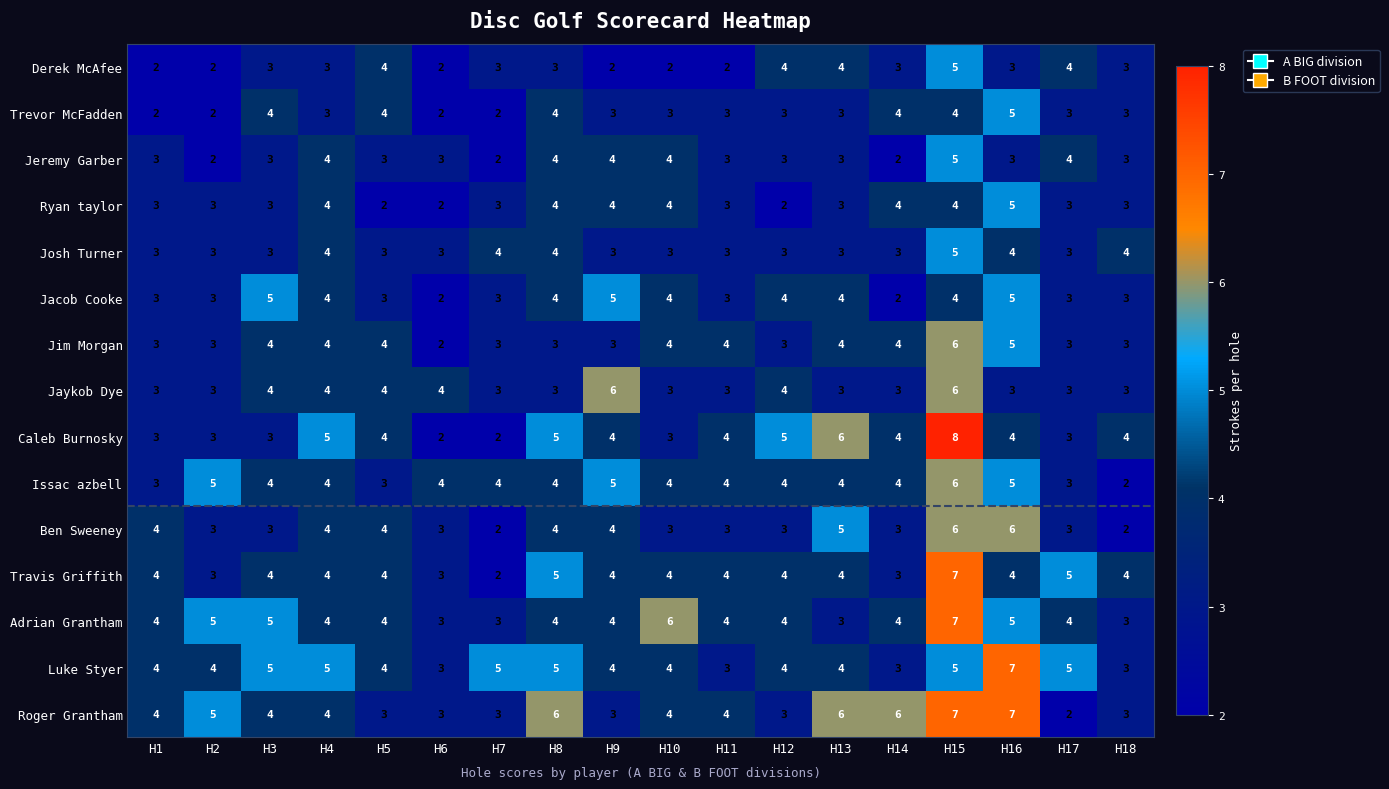

Read the Jacob Cooke value at H16.

5